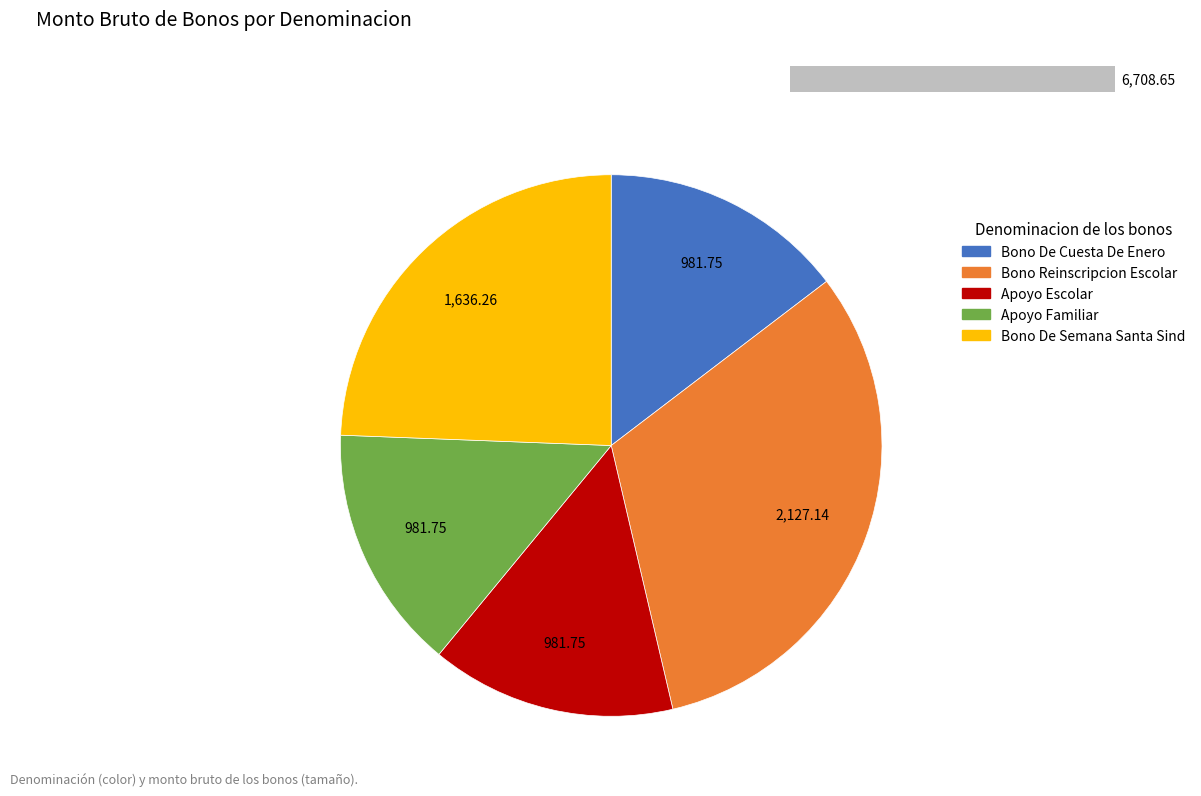

To the nearest percent, what is the difference between the largest and smallest slice percentages?

17%